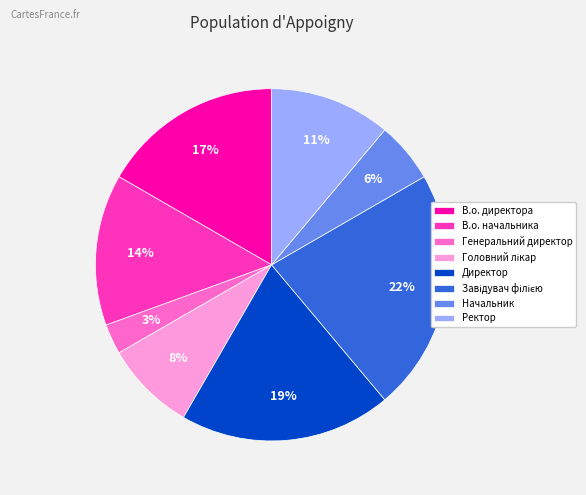

To the nearest percent, what portion does Генеральний директор represent?

3%